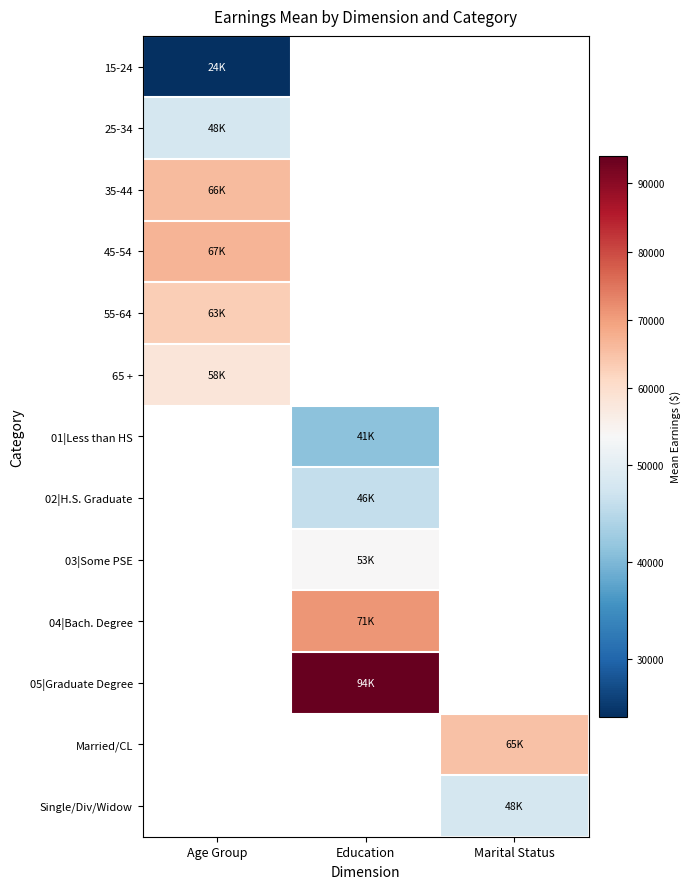

What is the maximum value shown in the chart?

94000.0